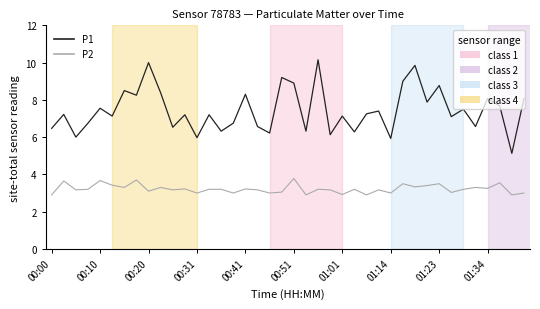

What is the highest value of the P1 series?

10.2